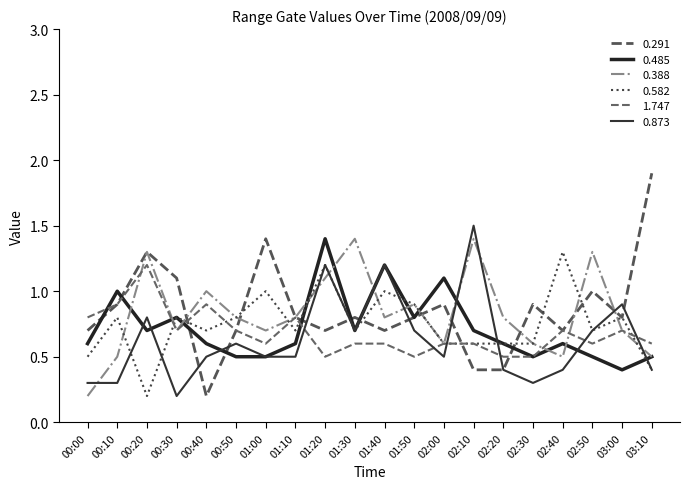

Reading right to left, list all the values displayed in this chart.

0.291: 03:10=1.9	03:00=0.8	02:50=1.0	02:40=0.7	02:30=0.9	02:20=0.4	02:10=0.4	02:00=0.9	01:50=0.8	01:40=0.7	01:30=0.8	01:20=0.7	01:10=0.8	01:00=1.4	00:50=0.7	00:40=0.2	00:30=1.1	00:20=1.3	00:10=0.9	00:00=0.7
0.485: 03:10=0.5	03:00=0.4	02:50=0.5	02:40=0.6	02:30=0.5	02:20=0.6	02:10=0.7	02:00=1.1	01:50=0.8	01:40=1.2	01:30=0.7	01:20=1.4	01:10=0.6	01:00=0.5	00:50=0.5	00:40=0.6	00:30=0.8	00:20=0.7	00:10=1.0	00:00=0.6
0.388: 03:10=0.5	03:00=0.7	02:50=1.3	02:40=0.5	02:30=0.6	02:20=0.8	02:10=1.4	02:00=0.6	01:50=0.9	01:40=0.8	01:30=1.4	01:20=1.1	01:10=0.8	01:00=0.7	00:50=0.8	00:40=1.0	00:30=0.7	00:20=1.3	00:10=0.5	00:00=0.2
0.582: 03:10=0.4	03:00=0.8	02:50=0.7	02:40=1.3	02:30=0.6	02:20=0.6	02:10=0.6	02:00=0.6	01:50=0.9	01:40=1.0	01:30=0.7	01:20=1.2	01:10=0.7	01:00=1.0	00:50=0.8	00:40=0.7	00:30=0.8	00:20=0.2	00:10=0.8	00:00=0.5
1.747: 03:10=0.6	03:00=0.7	02:50=0.6	02:40=0.7	02:30=0.5	02:20=0.5	02:10=0.6	02:00=0.6	01:50=0.5	01:40=0.6	01:30=0.6	01:20=0.5	01:10=0.8	01:00=0.6	00:50=0.7	00:40=0.9	00:30=0.7	00:20=1.2	00:10=0.9	00:00=0.8
0.873: 03:10=0.4	03:00=0.9	02:50=0.7	02:40=0.4	02:30=0.3	02:20=0.4	02:10=1.5	02:00=0.5	01:50=0.7	01:40=1.2	01:30=0.7	01:20=1.2	01:10=0.5	01:00=0.5	00:50=0.6	00:40=0.5	00:30=0.2	00:20=0.8	00:10=0.3	00:00=0.3